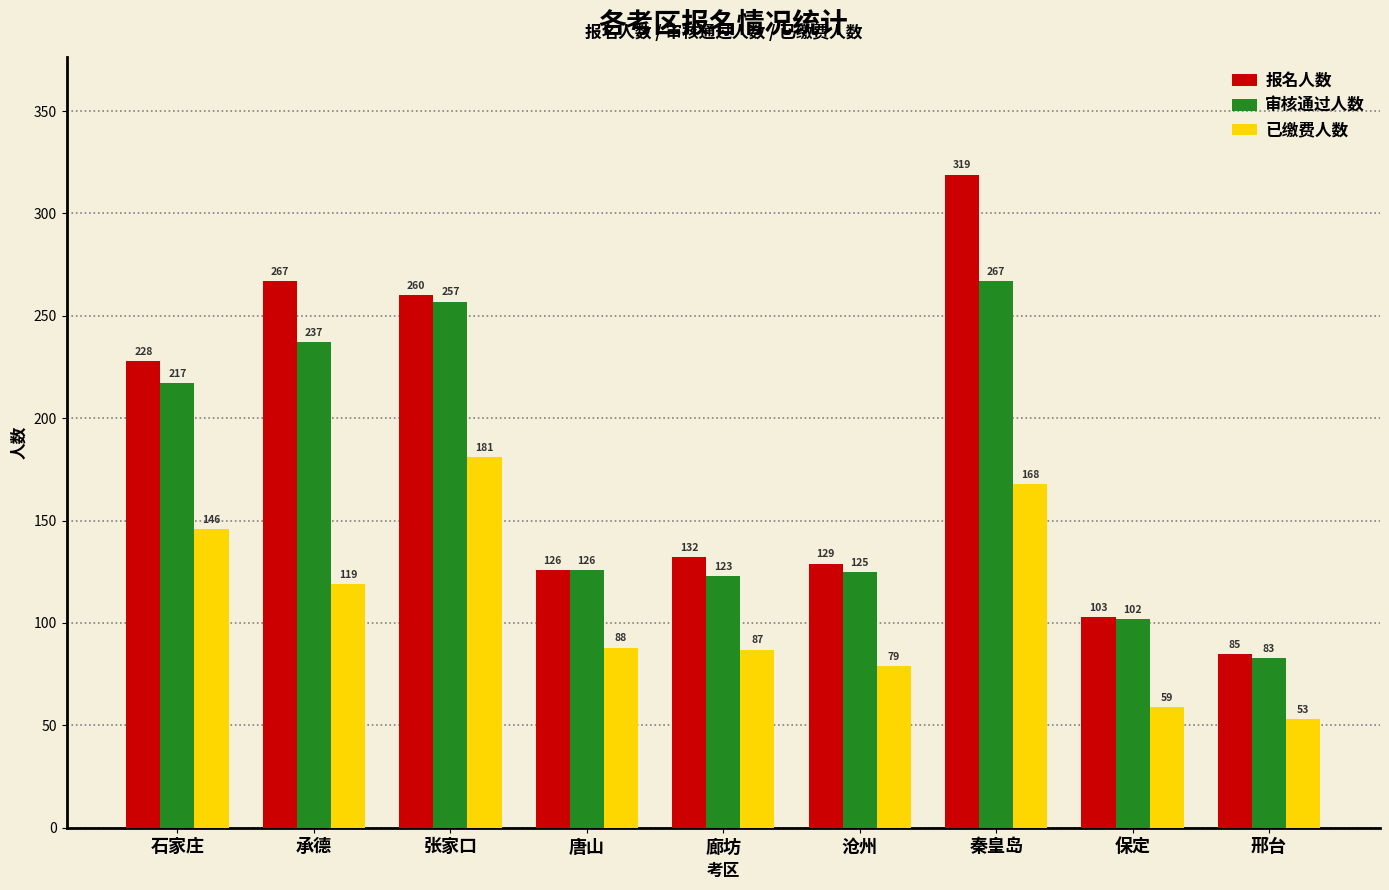

How many bars are there in total?

27